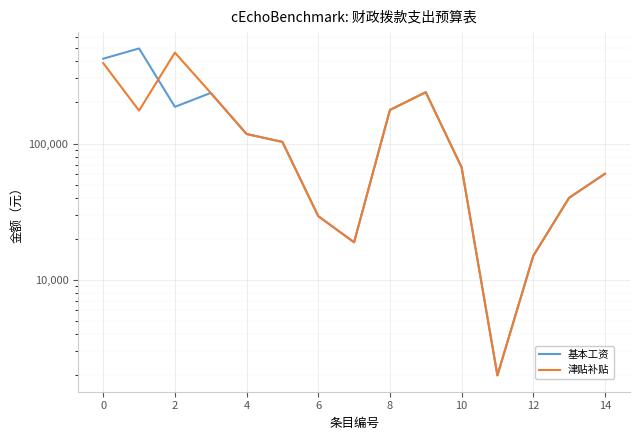

The 津贴补贴 series shows 39731.7 at 6. True or false?

False